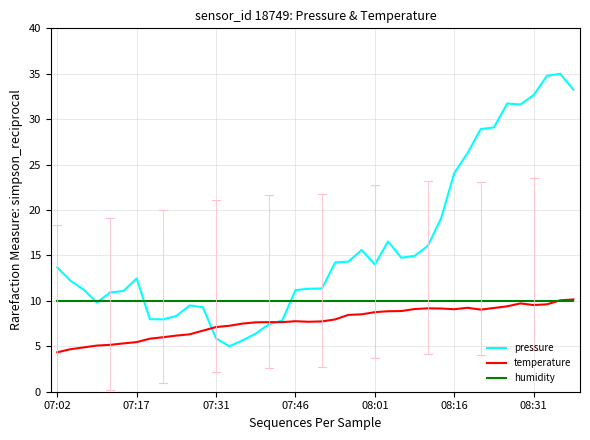

What is the greatest value displayed?

35.0